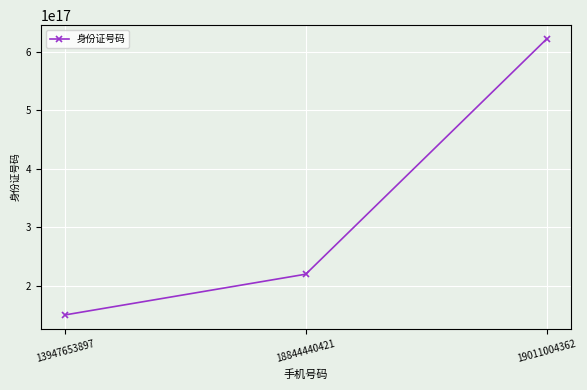

The chart shows a value of 150424197310294816 at 13947653897. True or false?

True